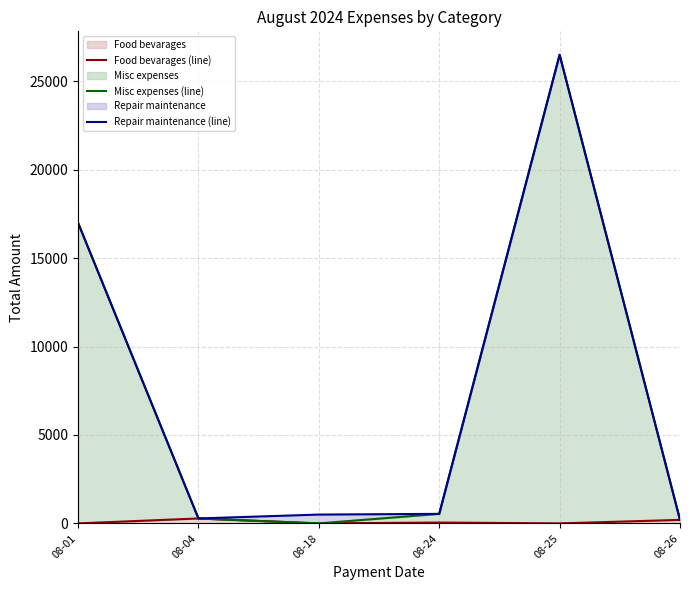

Rank the categories by Repair maintenance (line) value from lowest to highest.

08-26, 08-04, 08-18, 08-24, 08-01, 08-25